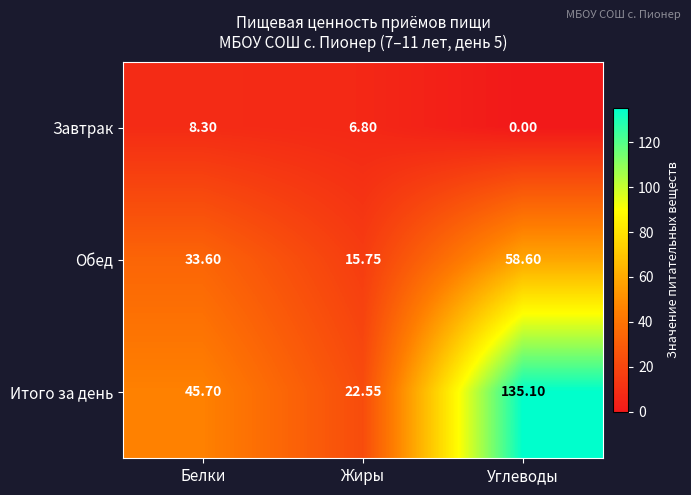

Which category has the highest value across all series?

Углеводы